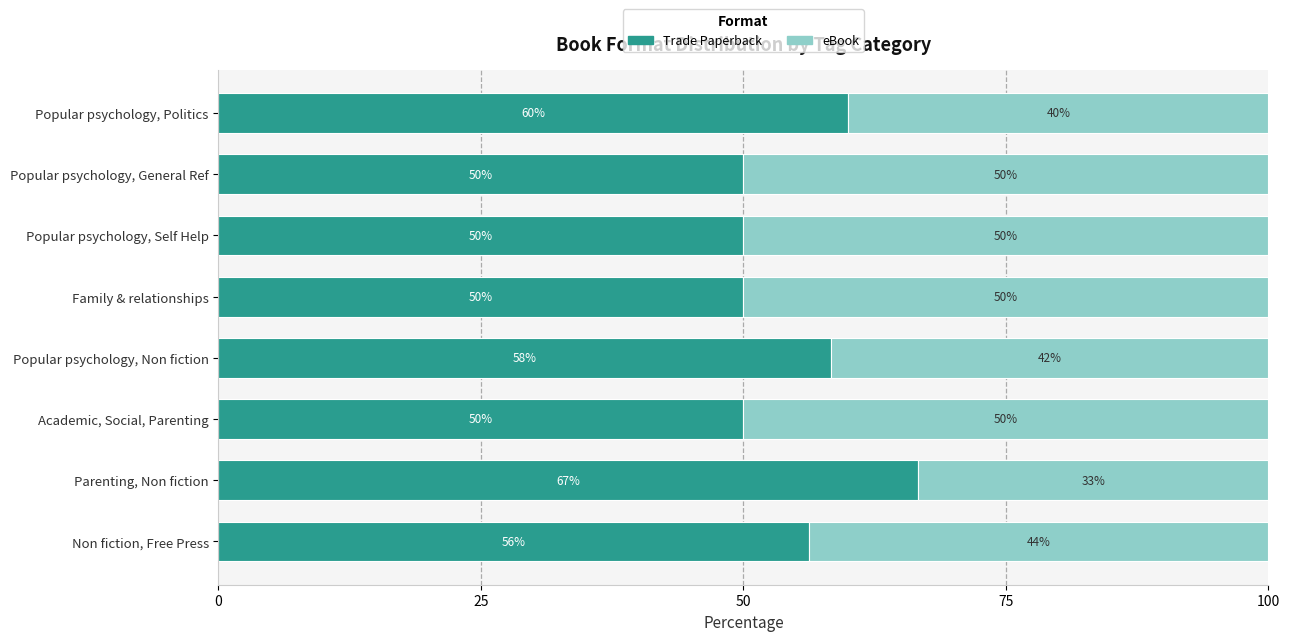

Which category has the highest value in the Trade Paperback series?

Parenting, Non fiction